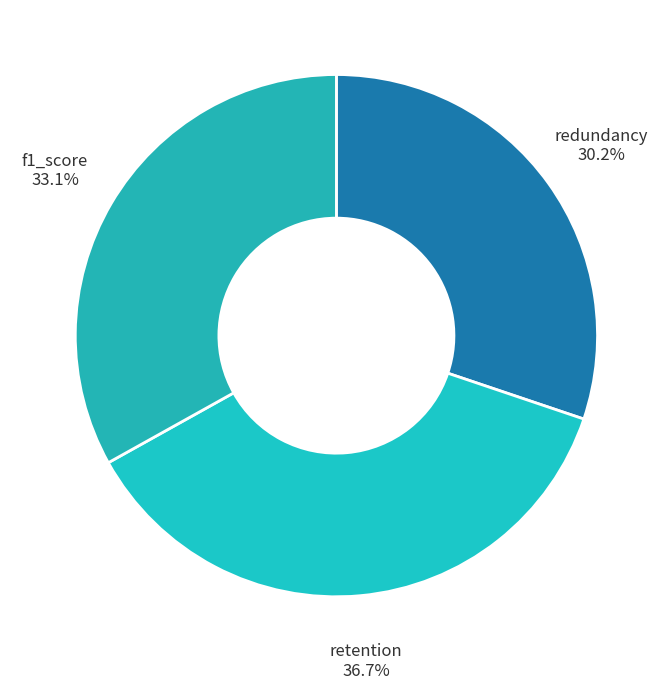

Between redundancy and retention, which is larger?

retention